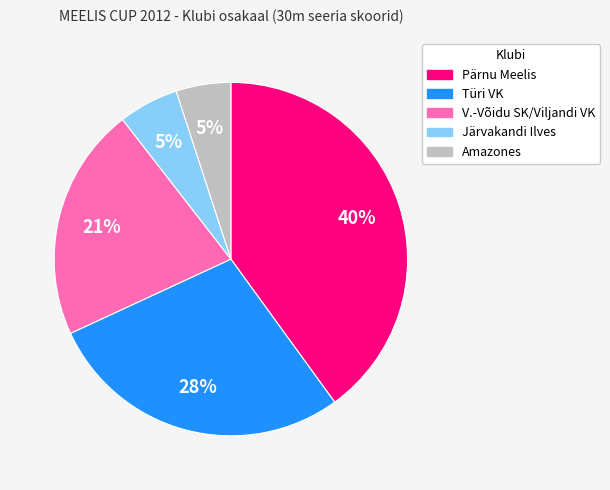

Does any single category account for the majority?

No